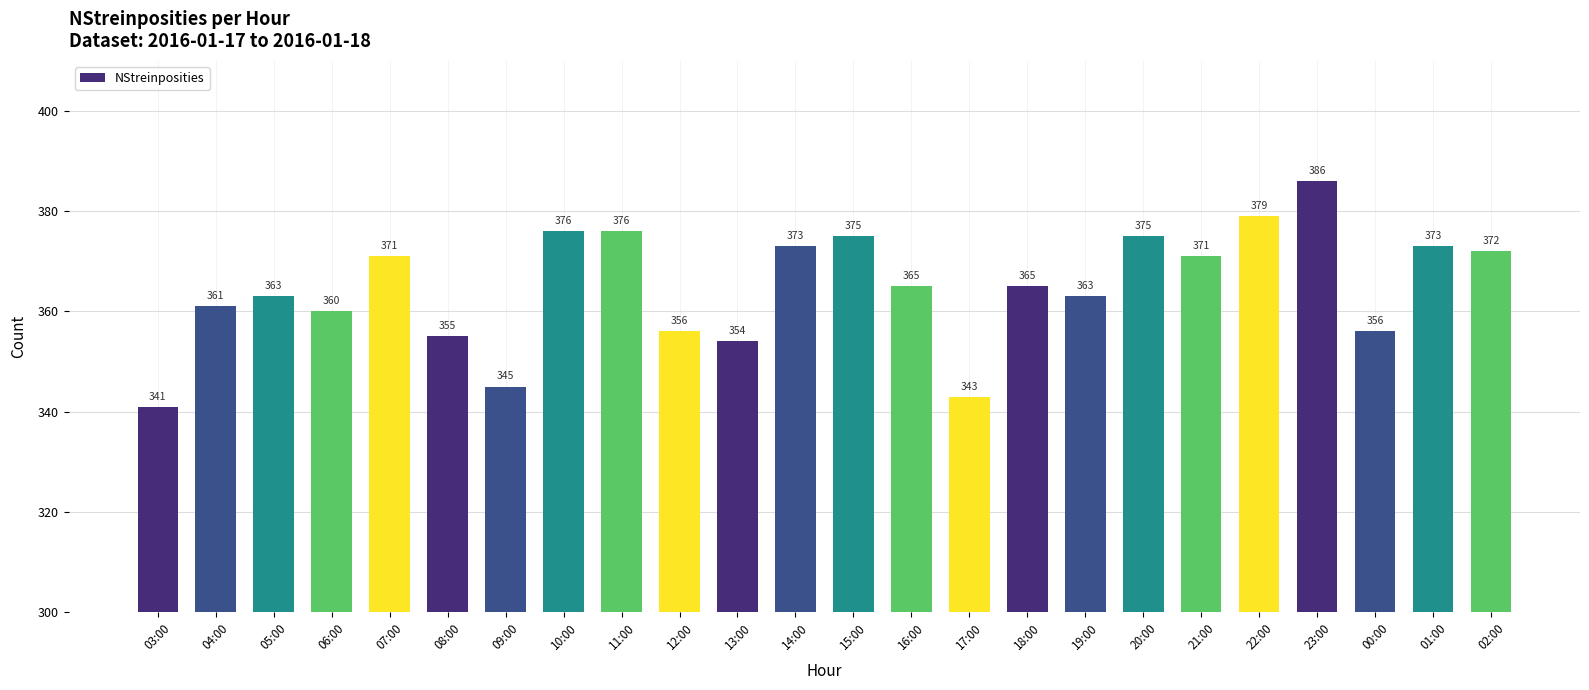

Between 04:00 and 03:00, which is larger?

04:00